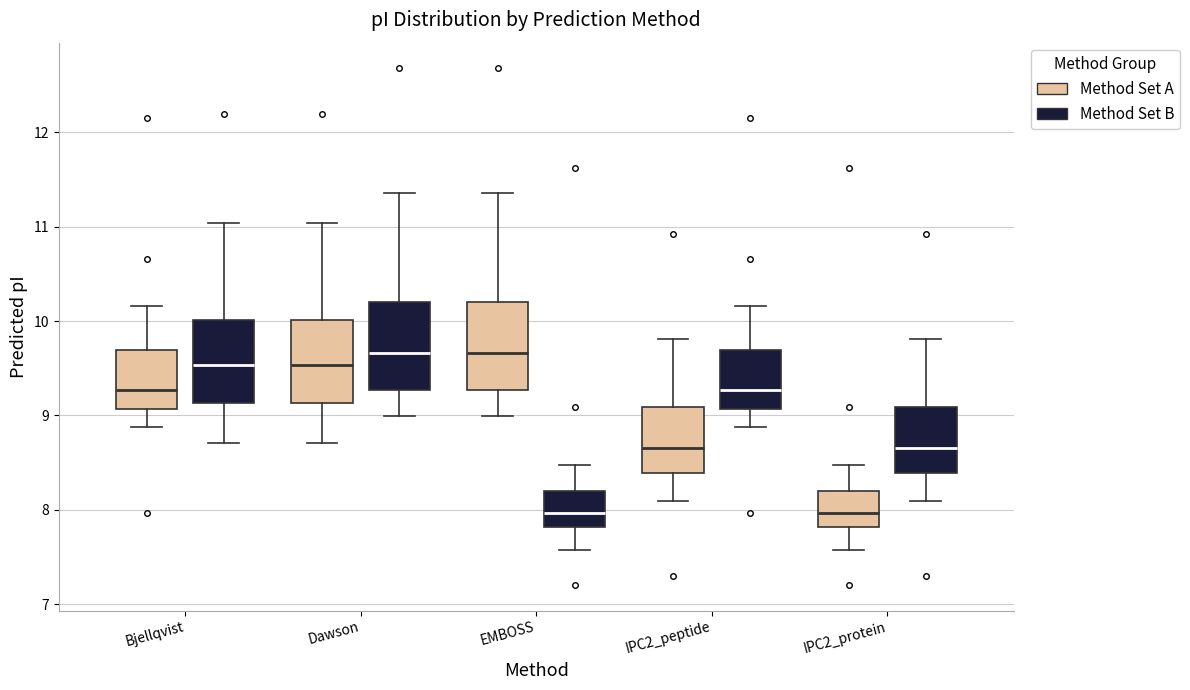

Reading left to right, read every box against the y-axis: the position of its median line, the range the box covers, and the ends of its whiskers. The values are not printed on the chart, so give them approximately, as read against the axis.

Bjellqvist (Method Set A): median 9.3, box 9.1 to 9.7, whiskers 8.9 to 10.2
Bjellqvist (Method Set B): median 9.5, box 9.1 to 10.0, whiskers 8.7 to 11.0
Dawson (Method Set A): median 9.5, box 9.1 to 10.0, whiskers 8.7 to 11.0
Dawson (Method Set B): median 9.7, box 9.3 to 10.2, whiskers 9.0 to 11.4
EMBOSS (Method Set A): median 9.7, box 9.3 to 10.2, whiskers 9.0 to 11.4
EMBOSS (Method Set B): median 8.0, box 7.8 to 8.2, whiskers 7.6 to 8.5
IPC2_peptide (Method Set A): median 8.7, box 8.4 to 9.1, whiskers 8.1 to 9.8
IPC2_peptide (Method Set B): median 9.3, box 9.1 to 9.7, whiskers 8.9 to 10.2
IPC2_protein (Method Set A): median 8.0, box 7.8 to 8.2, whiskers 7.6 to 8.5
IPC2_protein (Method Set B): median 8.7, box 8.4 to 9.1, whiskers 8.1 to 9.8